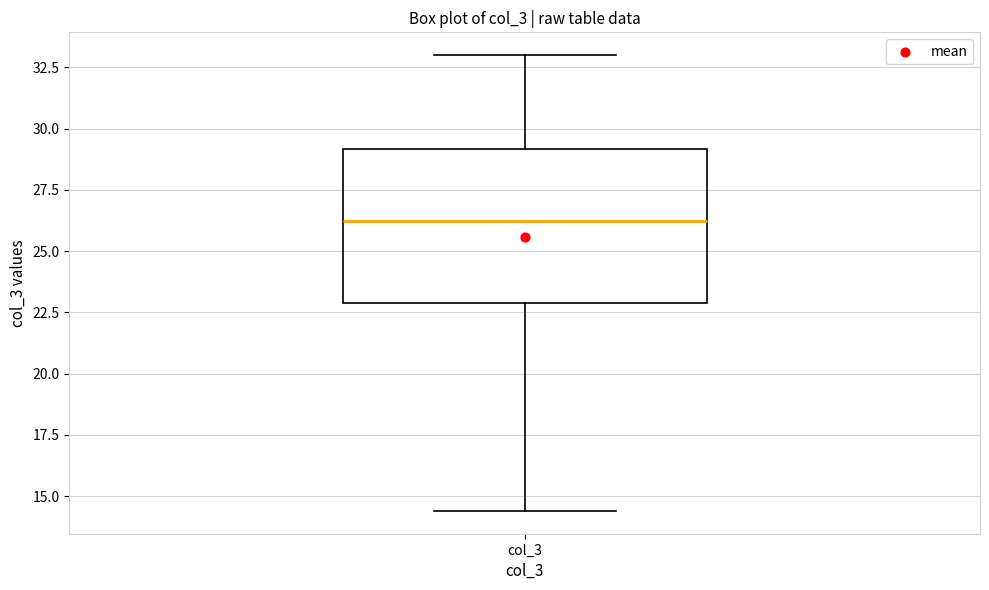

Where is the lower edge of the box for col_3 on the y-axis? The values are not printed on the chart, so give them approximately, as read against the axis.

23.0